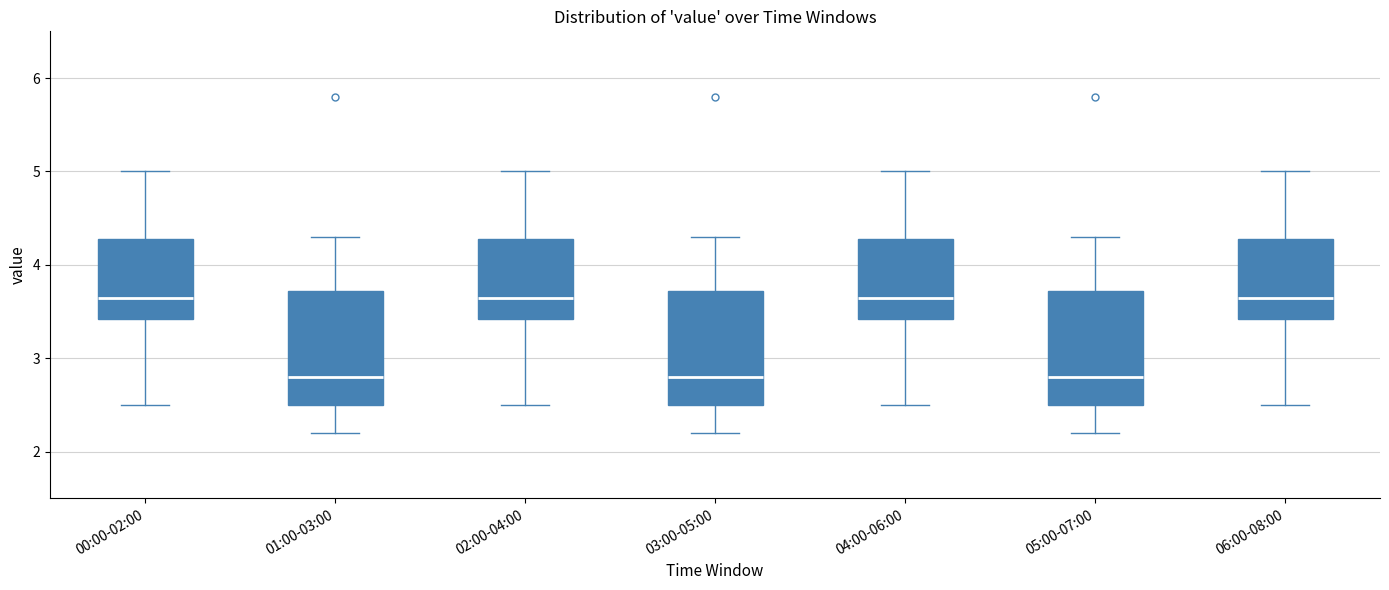

Reading left to right, read every box against the y-axis: the position of its median line, the range the box covers, and the ends of its whiskers. The values are not printed on the chart, so give them approximately, as read against the axis.

00:00-02:00: median 3.7, box 3.4 to 4.3, whiskers 2.5 to 5.0
01:00-03:00: median 2.8, box 2.5 to 3.7, whiskers 2.2 to 4.3
02:00-04:00: median 3.7, box 3.4 to 4.3, whiskers 2.5 to 5.0
03:00-05:00: median 2.8, box 2.5 to 3.7, whiskers 2.2 to 4.3
04:00-06:00: median 3.7, box 3.4 to 4.3, whiskers 2.5 to 5.0
05:00-07:00: median 2.8, box 2.5 to 3.7, whiskers 2.2 to 4.3
06:00-08:00: median 3.7, box 3.4 to 4.3, whiskers 2.5 to 5.0